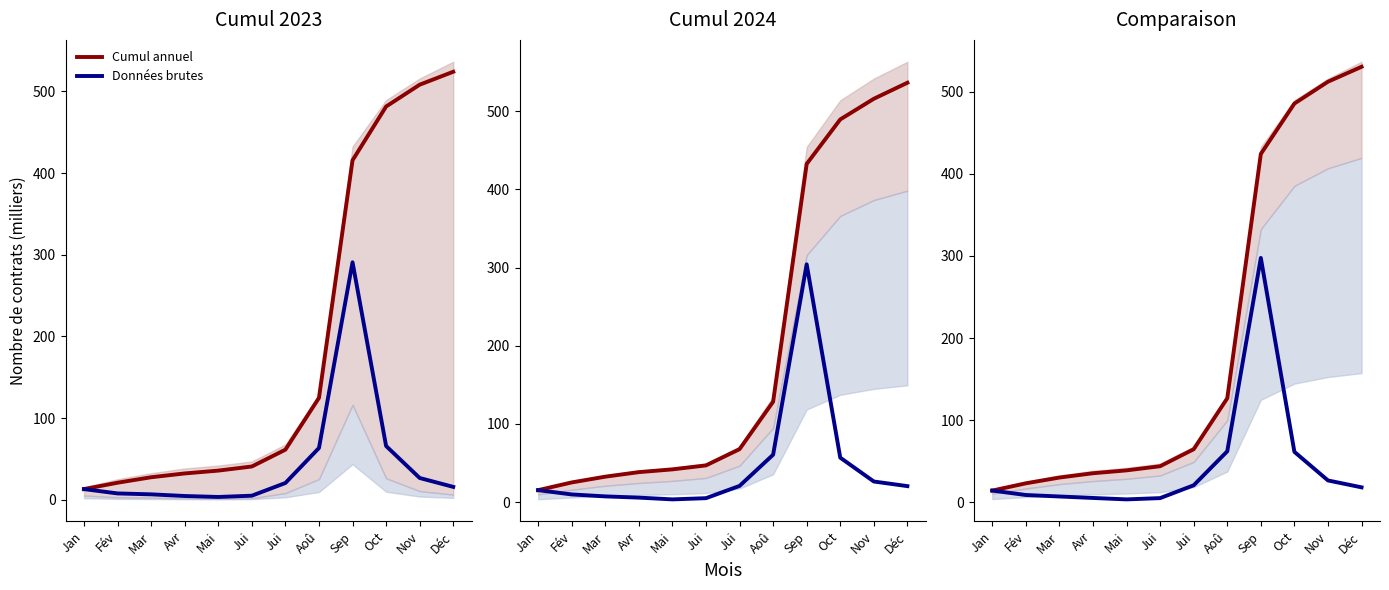

What are all the series names shown in the legend?

Cumul annuel, Données brutes